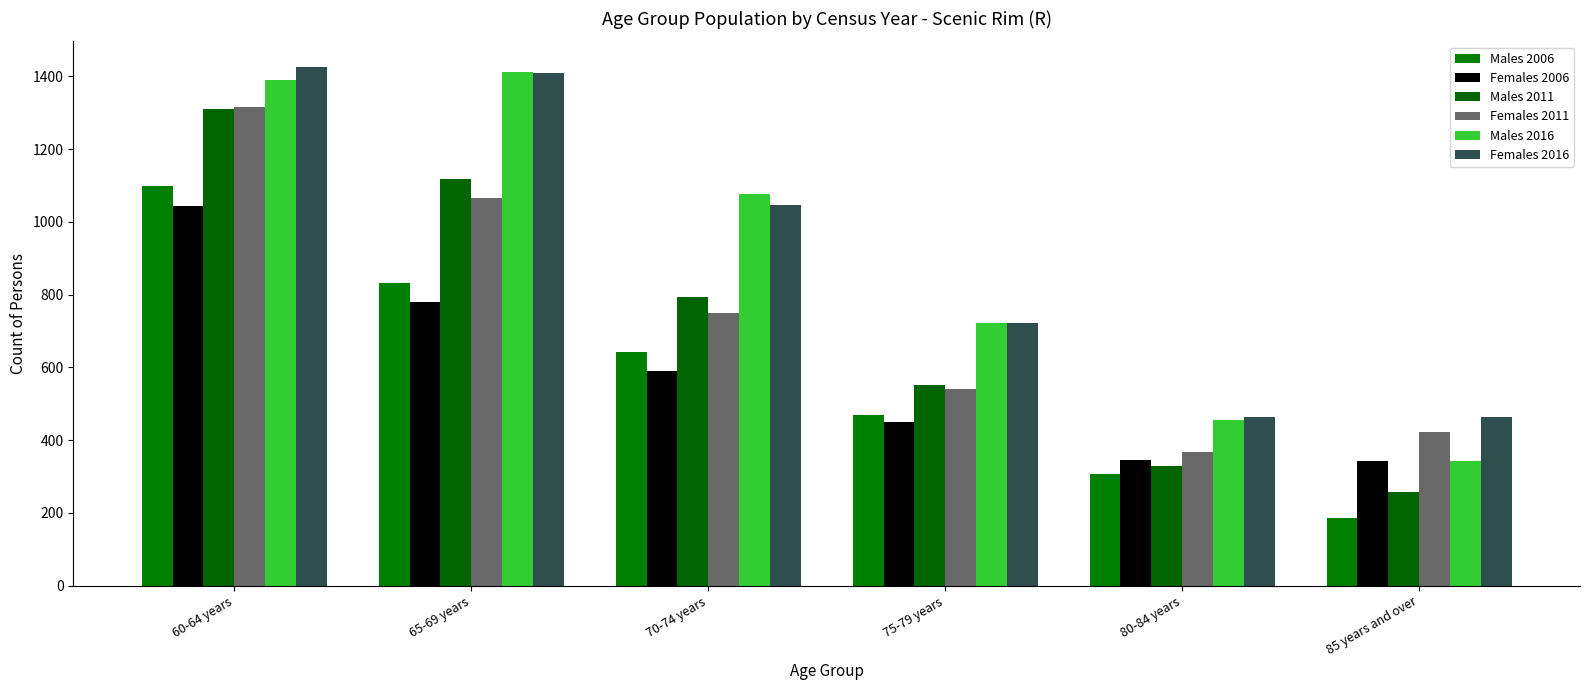

Is it true that Females 2016 equals 741 at 80-84 years?

False